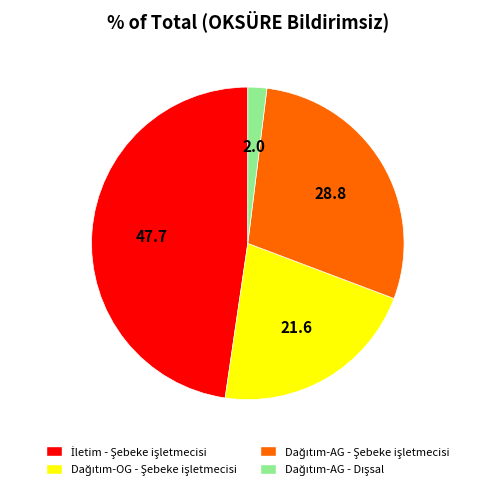

Is there a majority slice in this chart?

No